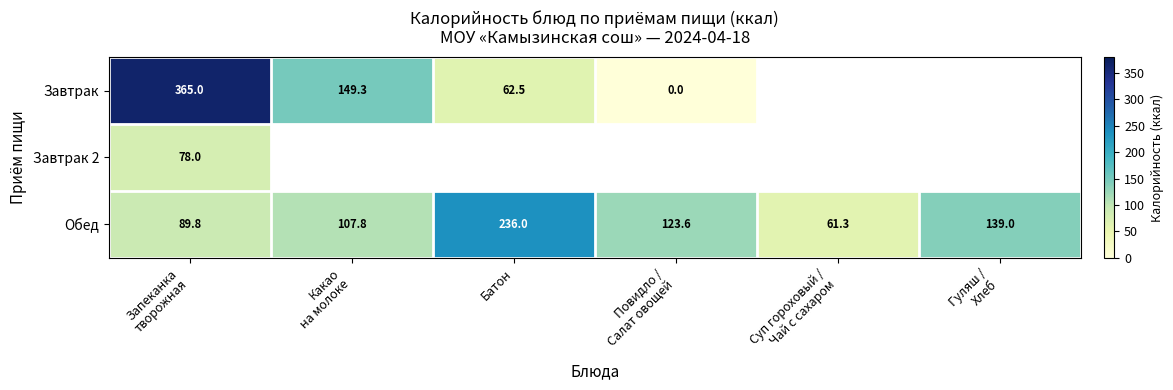

At which label does Обед reach its peak?

Батон